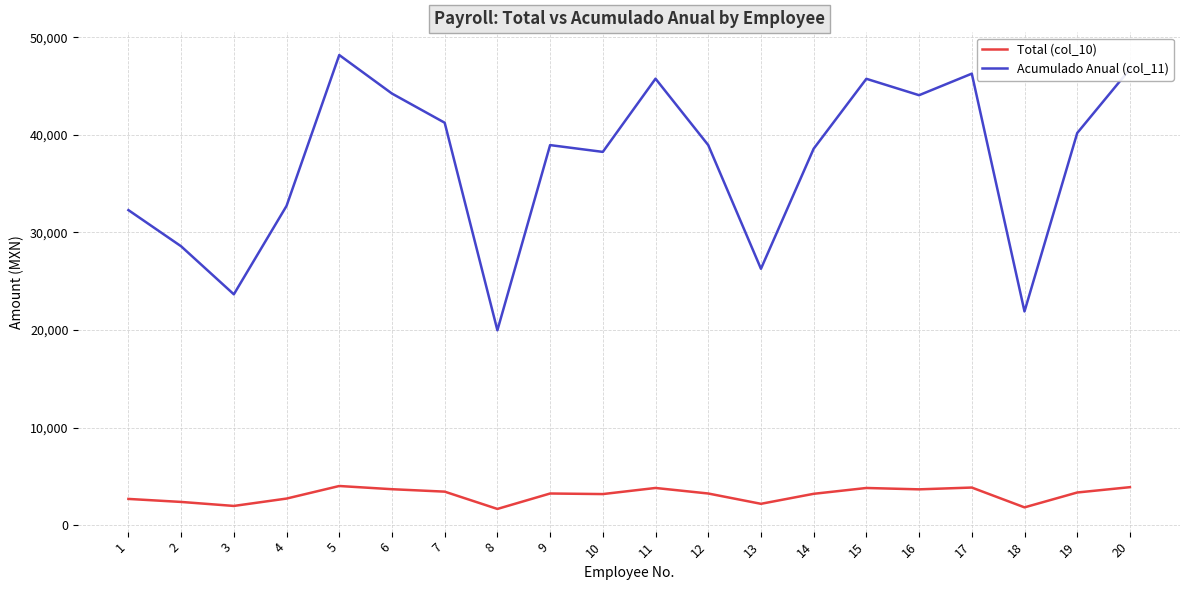

At how many categories does at least one series exceed 30473?

15